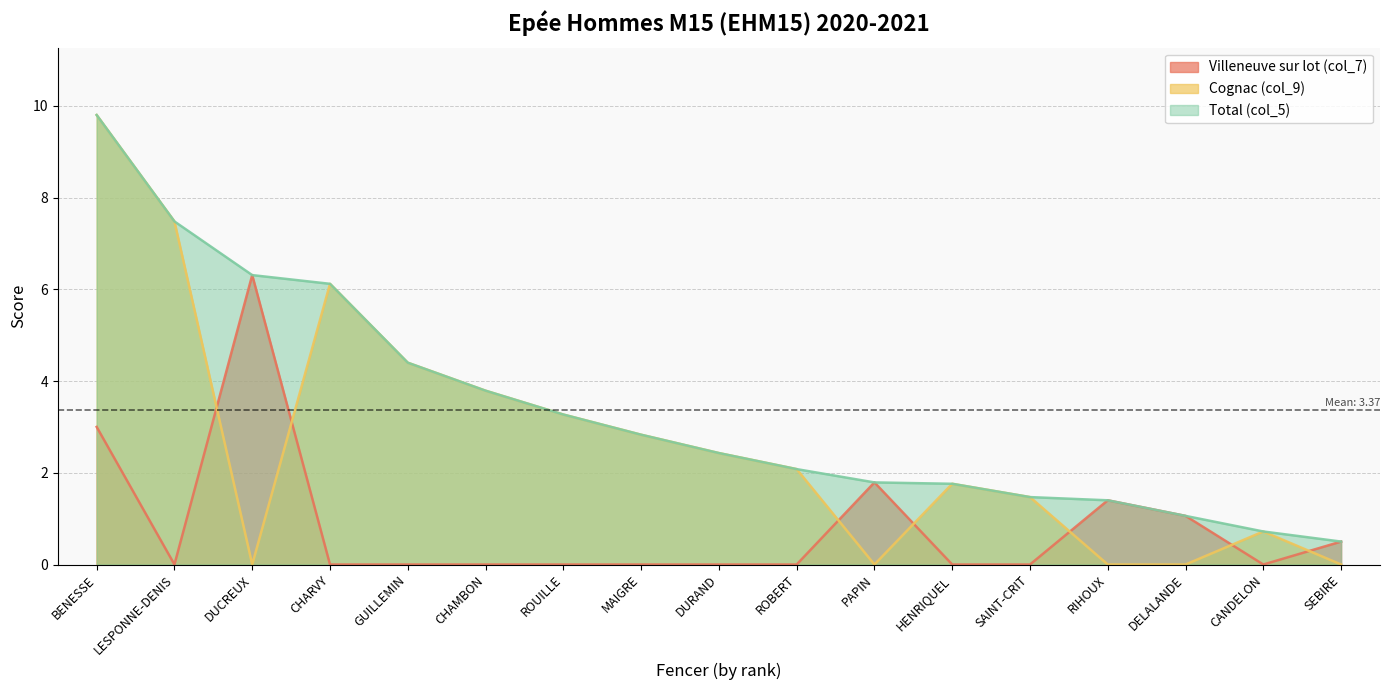

Where is Villeneuve sur lot (col_7) nearest to the value 3?

BENESSE